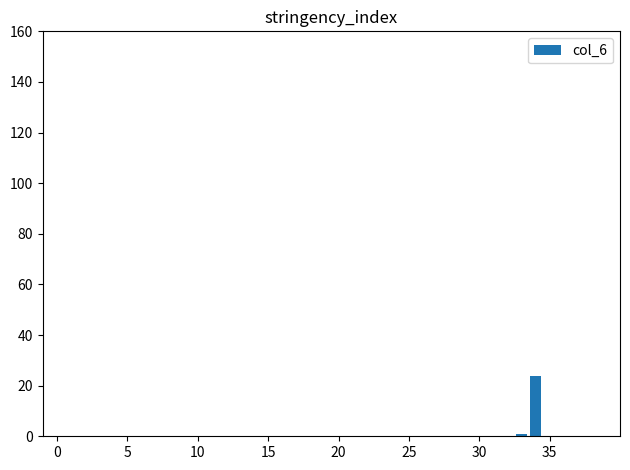

What is the sum of all values?

25